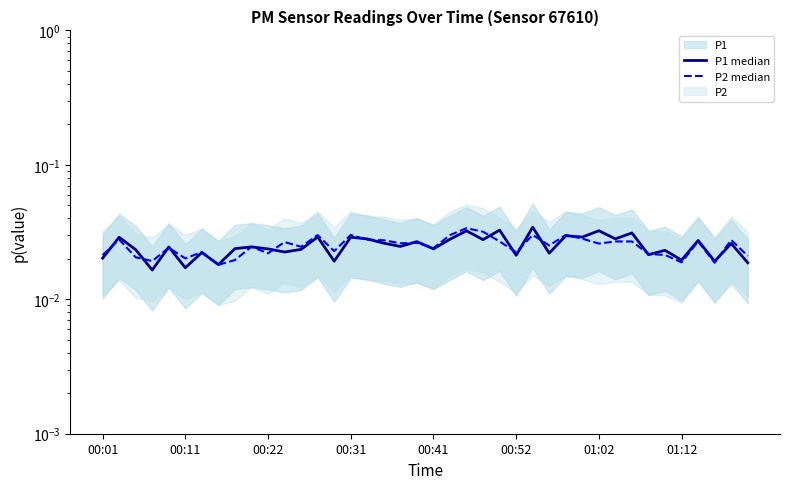

Which series has the largest total across all categories?

P1 median